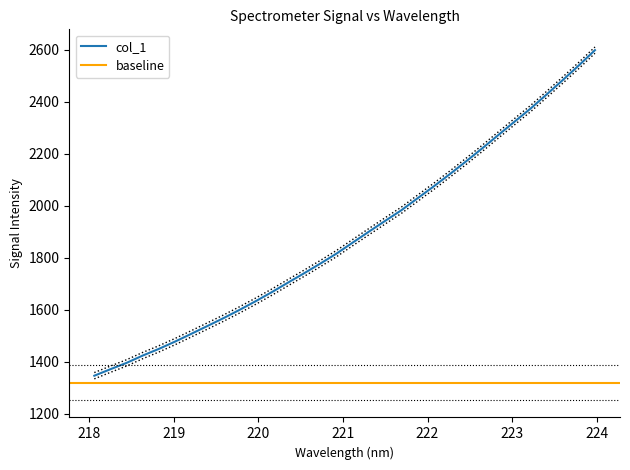

Is this an area chart (filled region under the line)?

No